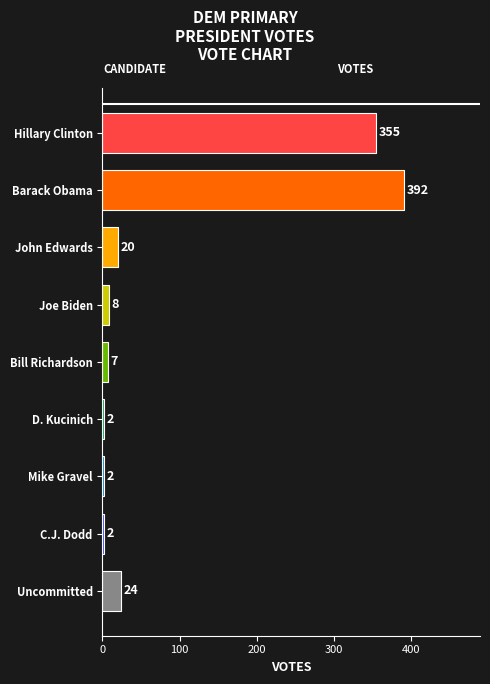

What is the value of the 9th bar from the top?

24